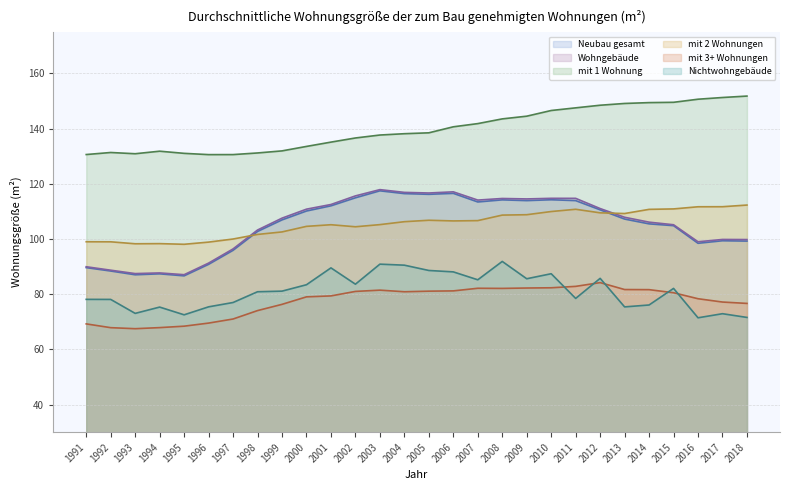

At which label does mit 1 Wohnung first exceed 138?

2004